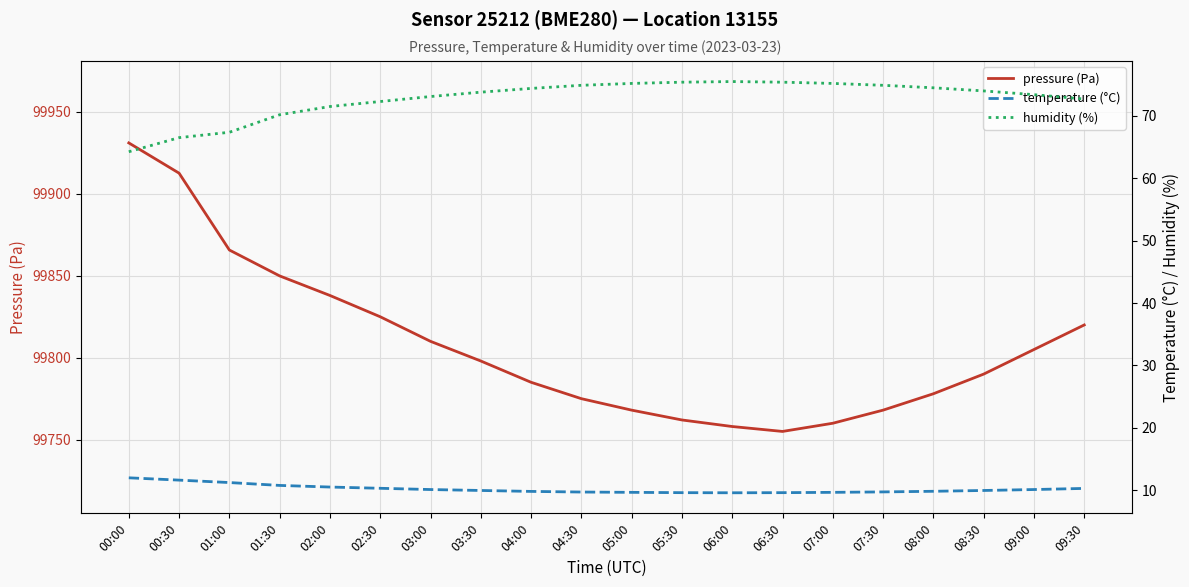

Reading left to right, list all the values displayed in this chart.

pressure (Pa): 00:00=99931.1	00:30=99912.7	01:00=99865.8	01:30=99849.9	02:00=99838.0	02:30=99825.0	03:00=99810.0	03:30=99798.0	04:00=99785.0	04:30=99775.0	05:00=99768.0	05:30=99762.0	06:00=99758.0	06:30=99755.0	07:00=99760.0	07:30=99768.0	08:00=99778.0	08:30=99790.0	09:00=99805.0	09:30=99820.0
temperature (°C): 00:00=12.0	00:30=11.6	01:00=11.2	01:30=10.8	02:00=10.5	02:30=10.3	03:00=10.1	03:30=9.9	04:00=9.8	04:30=9.7	05:00=9.7	05:30=9.6	06:00=9.6	06:30=9.6	07:00=9.7	07:30=9.7	08:00=9.8	08:30=9.9	09:00=10.1	09:30=10.3
humidity (%): 00:00=64.2	00:30=66.5	01:00=67.4	01:30=70.2	02:00=71.5	02:30=72.3	03:00=73.1	03:30=73.8	04:00=74.4	04:30=74.9	05:00=75.2	05:30=75.4	06:00=75.5	06:30=75.4	07:00=75.2	07:30=74.9	08:00=74.5	08:30=74.0	09:00=73.4	09:30=72.7